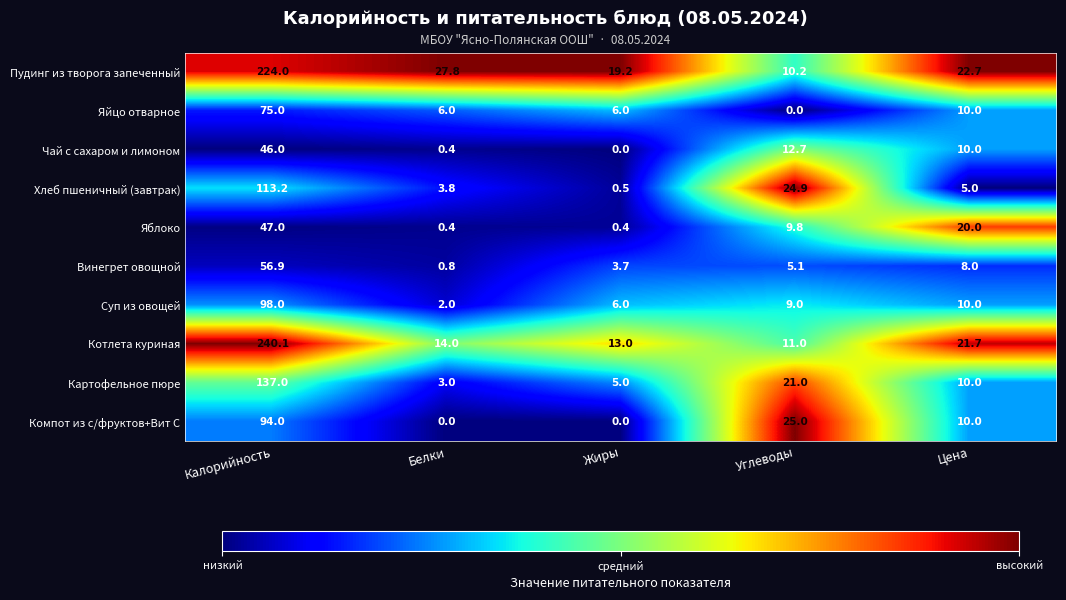

What is the spread (max minus min) of values at Углеводы?

25.0